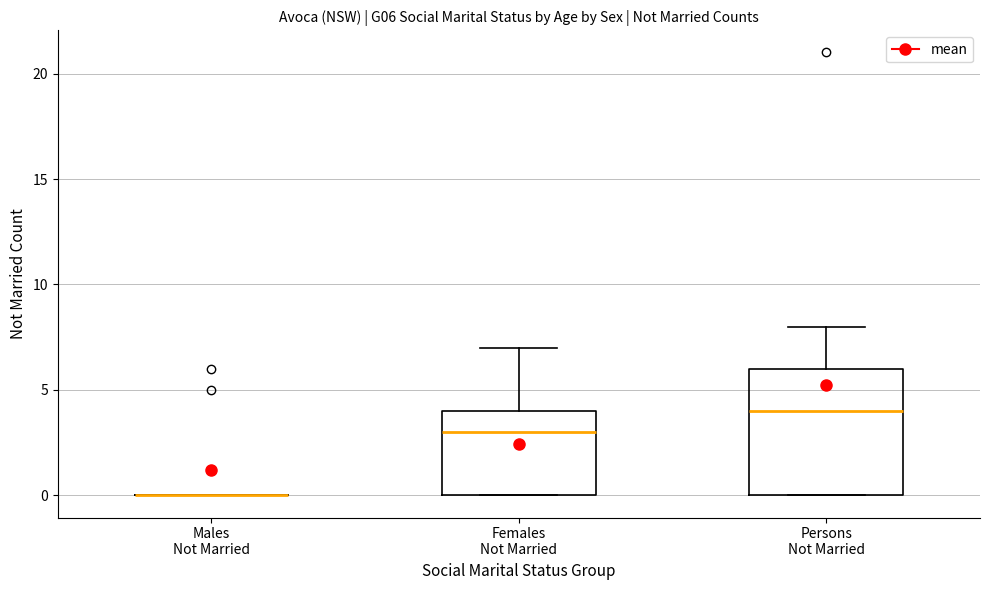

Reading left to right, read every box against the y-axis: the position of its median line, the range the box covers, and the ends of its whiskers. The values are not printed on the chart, so give them approximately, as read against the axis.

Males Not Married: box collapsed to a line at 0, whiskers 0 to 0
Females Not Married: median 3, box 0 to 4, whiskers 0 to 7
Persons Not Married: median 4, box 0 to 6, whiskers 0 to 8